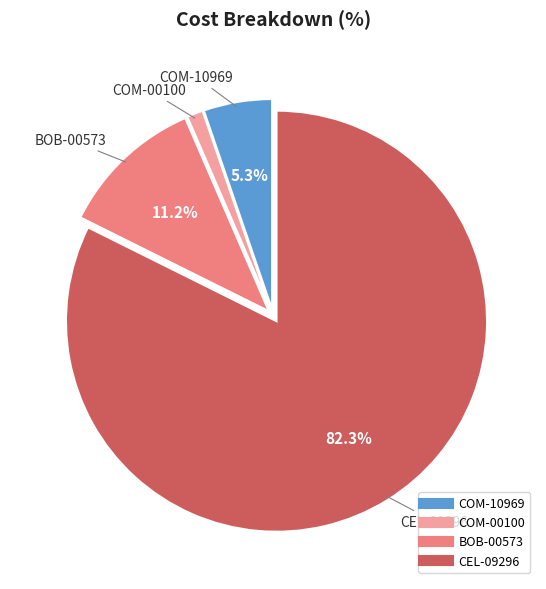

To the nearest percent, what is the average slice percentage?

25%